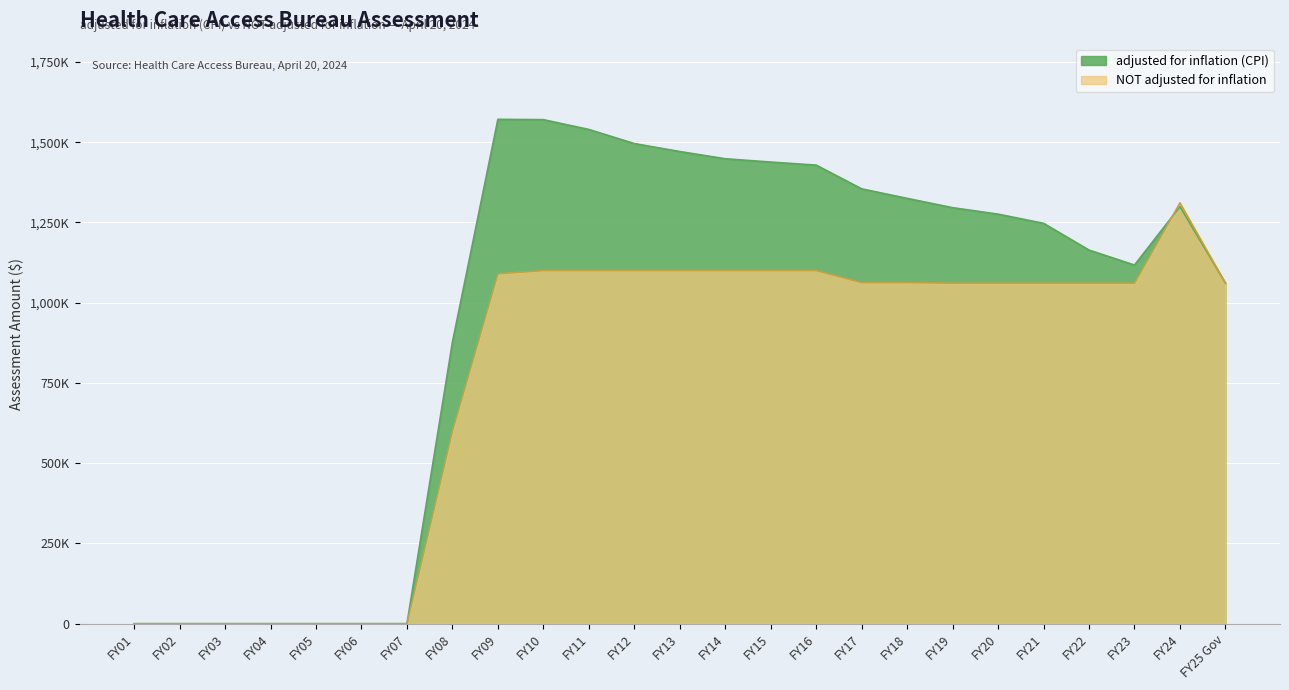

At how many categories does at least one series exceed 701327?

18